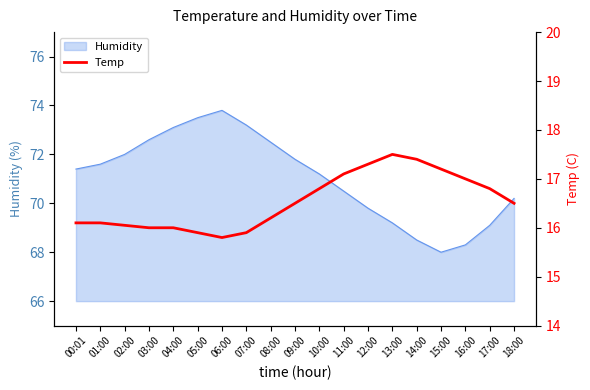

The value at 13:00 is 17.5. True or false?

True